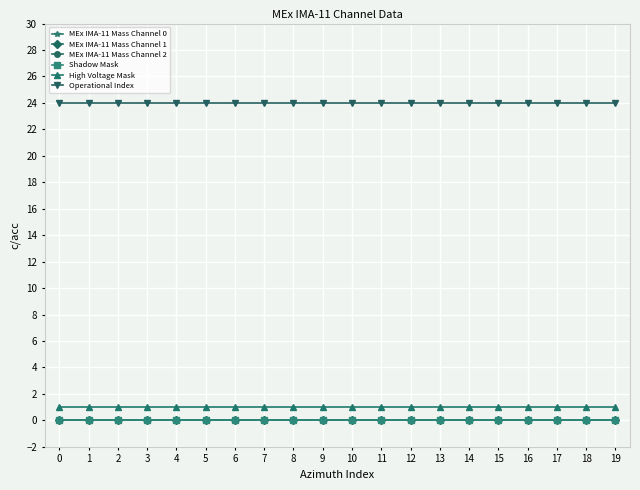

Is this an area chart (filled region under the line)?

No